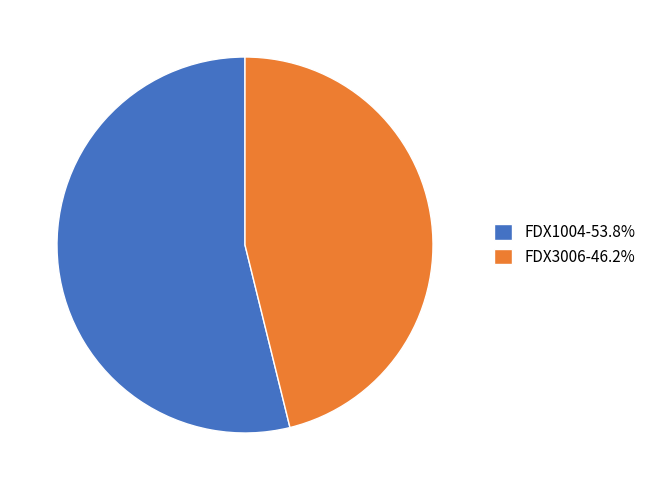

Does any single category account for the majority?

Yes